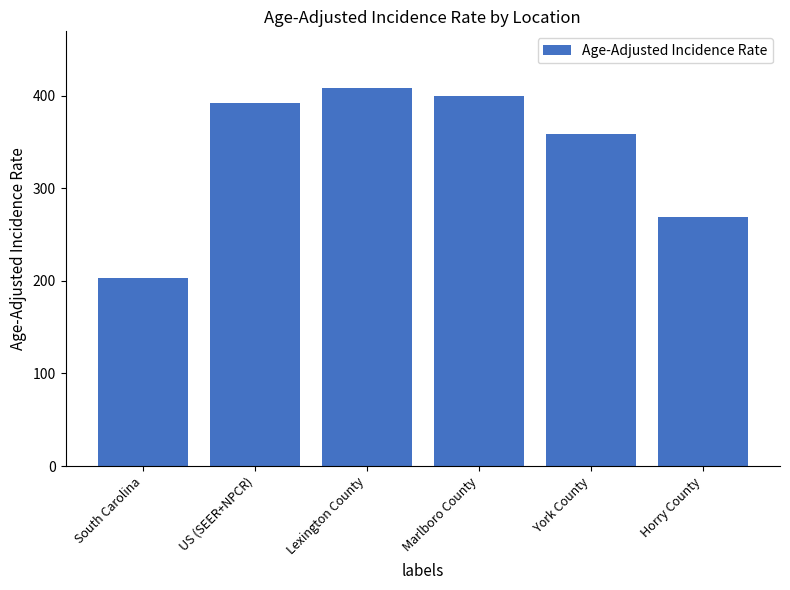

Does the chart contain any negative values?

No